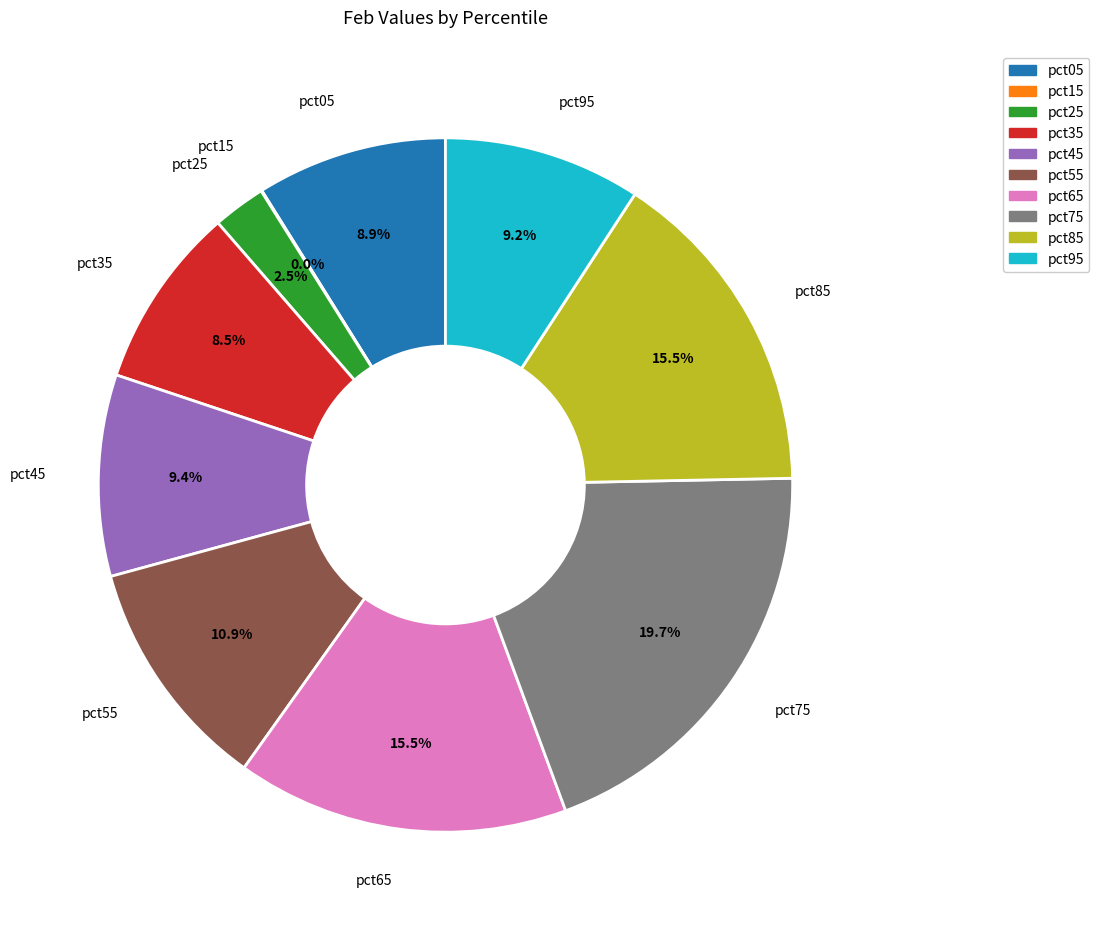

To the nearest percent, what portion does pct95 represent?

9%